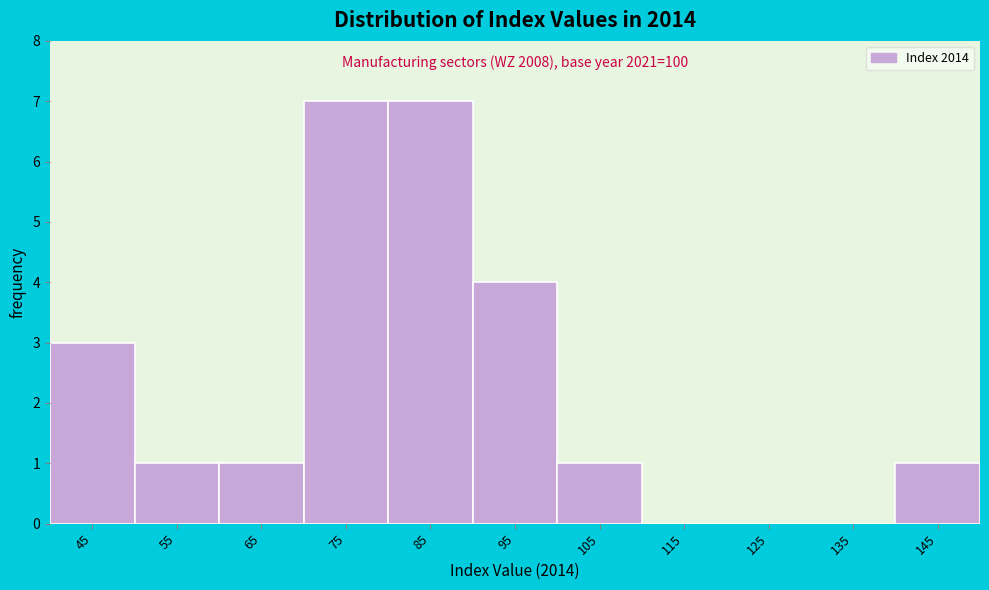

Reading right to left, what are all the values shown in this chart?

145=1	135=0	125=0	115=0	105=1	95=4	85=7	75=7	65=1	55=1	45=3